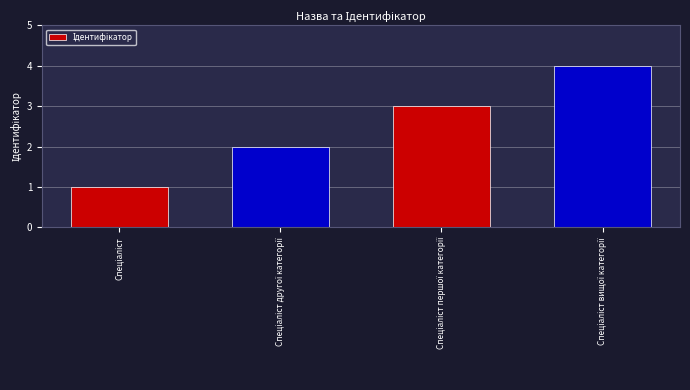

What is the value of the 4th bar from the left?

4